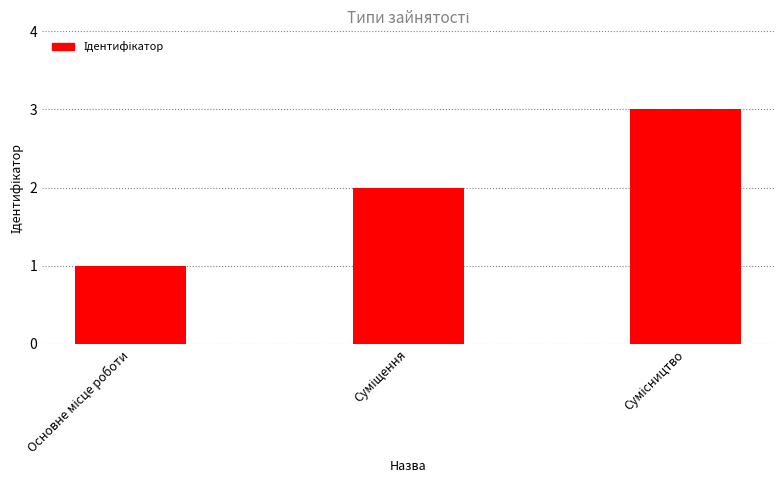

What is the maximum value shown in the chart?

3